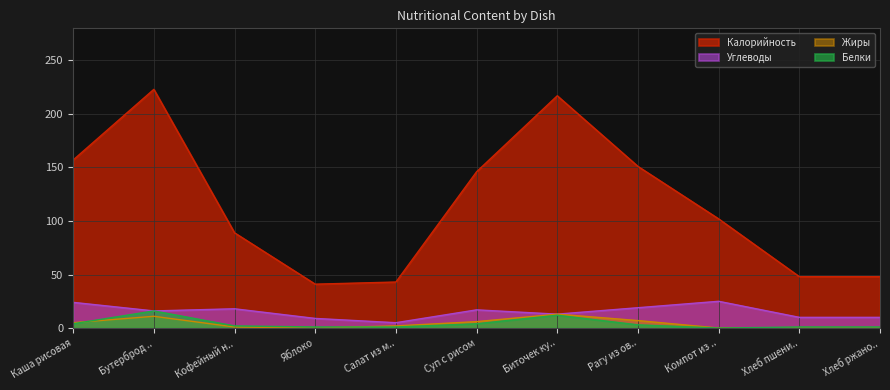

The value of Жиры at Кофейный н.. is 1. True or false?

True